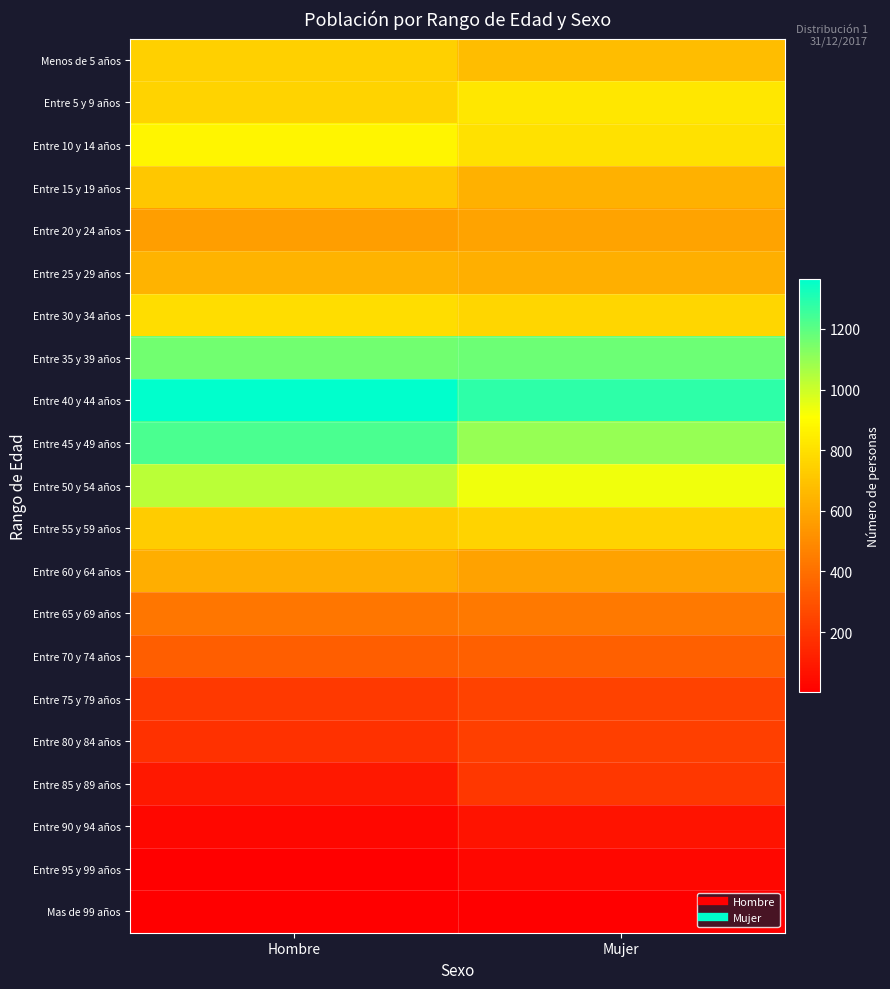

Reading left to right, transcribe all the data shown in this chart.

Menos de 5 años: Hombre=744	Mujer=677
Entre 5 y 9 años: Hombre=753	Mujer=826
Entre 10 y 14 años: Hombre=875	Mujer=802
Entre 15 y 19 años: Hombre=712	Mujer=634
Entre 20 y 24 años: Hombre=566	Mujer=585
Entre 25 y 29 años: Hombre=644	Mujer=627
Entre 30 y 34 años: Hombre=792	Mujer=764
Entre 35 y 39 años: Hombre=1158	Mujer=1168
Entre 40 y 44 años: Hombre=1365	Mujer=1282
Entre 45 y 49 años: Hombre=1230	Mujer=1095
Entre 50 y 54 años: Hombre=1030	Mujer=936
Entre 55 y 59 años: Hombre=730	Mujer=755
Entre 60 y 64 años: Hombre=624	Mujer=578
Entre 65 y 69 años: Hombre=425	Mujer=434
Entre 70 y 74 años: Hombre=341	Mujer=345
Entre 75 y 79 años: Hombre=208	Mujer=238
Entre 80 y 84 años: Hombre=177	Mujer=225
Entre 85 y 89 años: Hombre=89	Mujer=199
Entre 90 y 94 años: Hombre=31	Mujer=74
Entre 95 y 99 años: Hombre=3	Mujer=30
Mas de 99 años: Hombre=1	Mujer=5